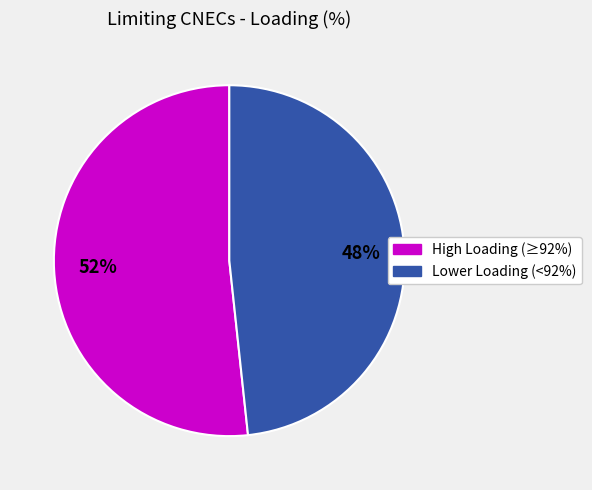

Count the number of slices in the pie.

2